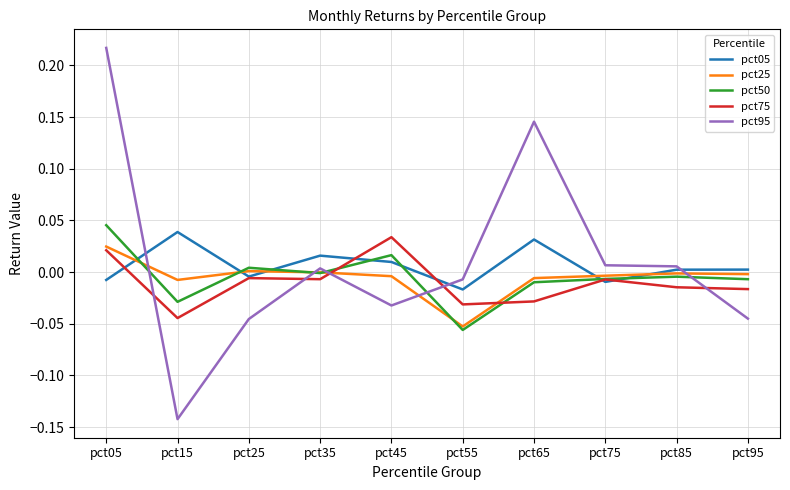

At which category does the chart reach its minimum across all series?

pct15